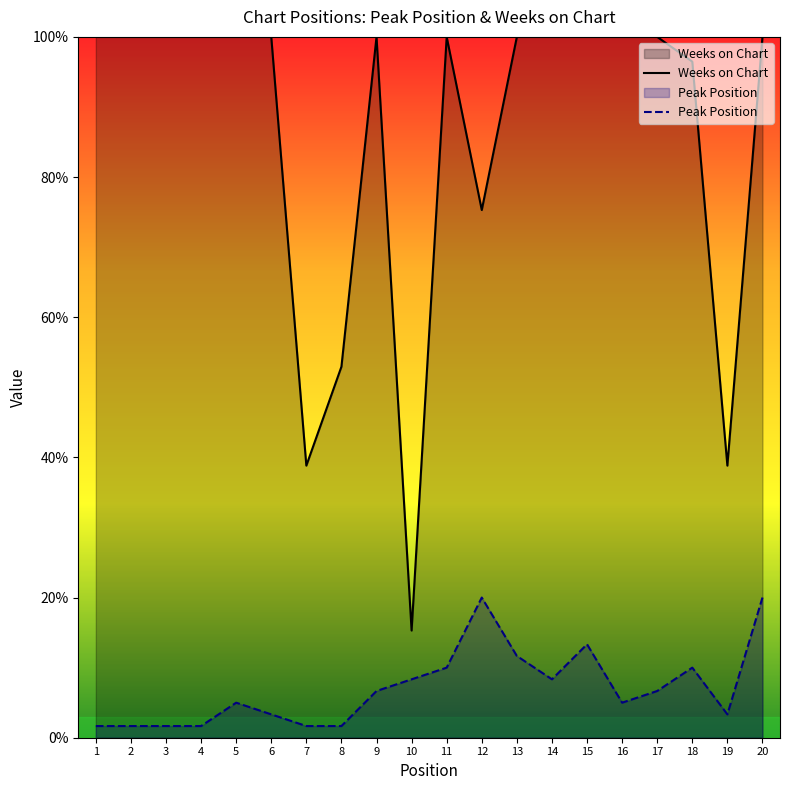

Rank the series by their maximum value, from lowest to highest.

Peak Position, Weeks on Chart